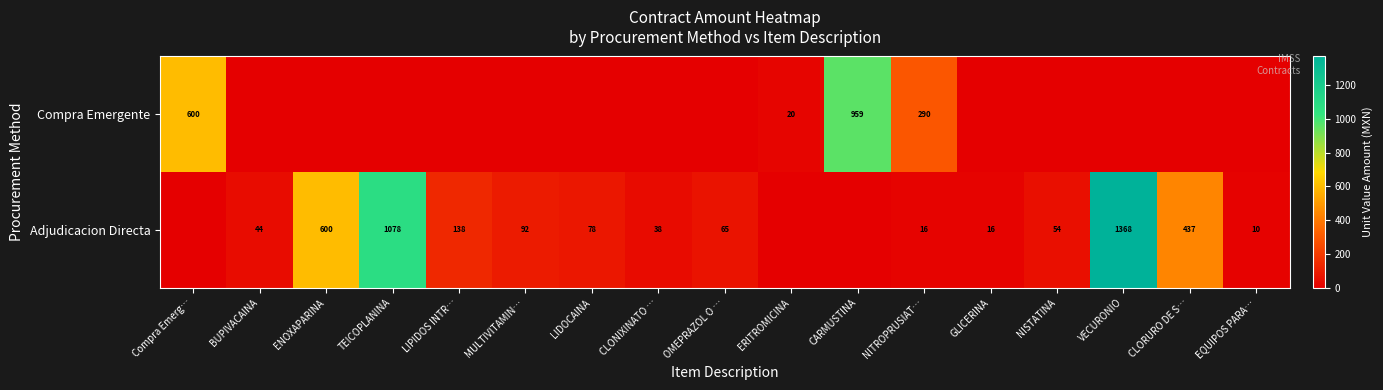

Is it true that Compra Emergente equals 959 at CARMUSTINA?

True